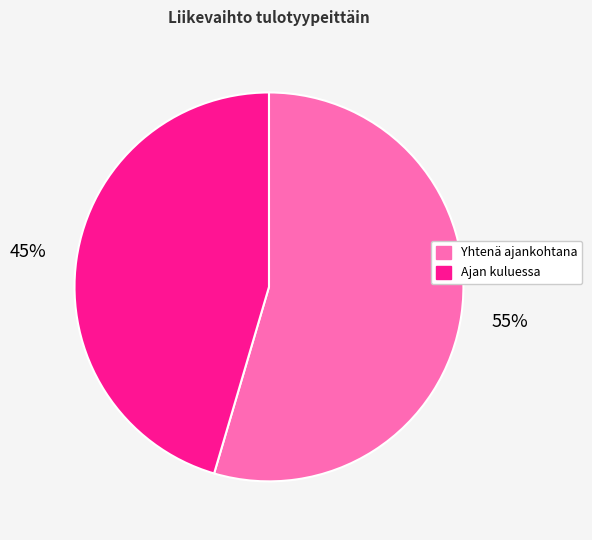

Between Ajan kuluessa and Yhtenä ajankohtana, which is larger?

Yhtenä ajankohtana